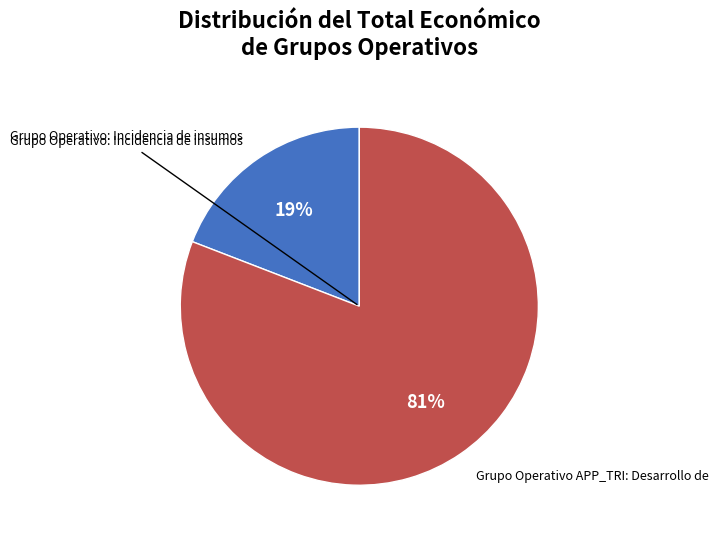

Between Grupo Operativo APP_TRI: Desarrollo de and Grupo Operativo: Incidencia de insumos, which is larger?

Grupo Operativo APP_TRI: Desarrollo de